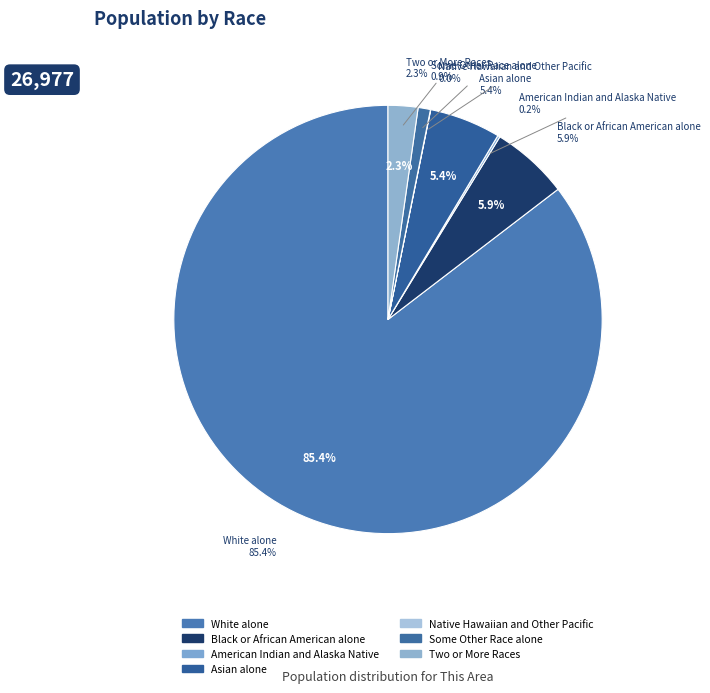

Combined, do Black or African American alone and White alone account for over 50%?

Yes